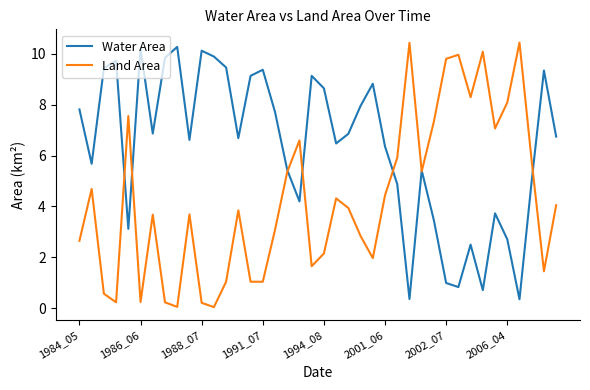

True or false: Land Area and Water Area cross at least once.

True